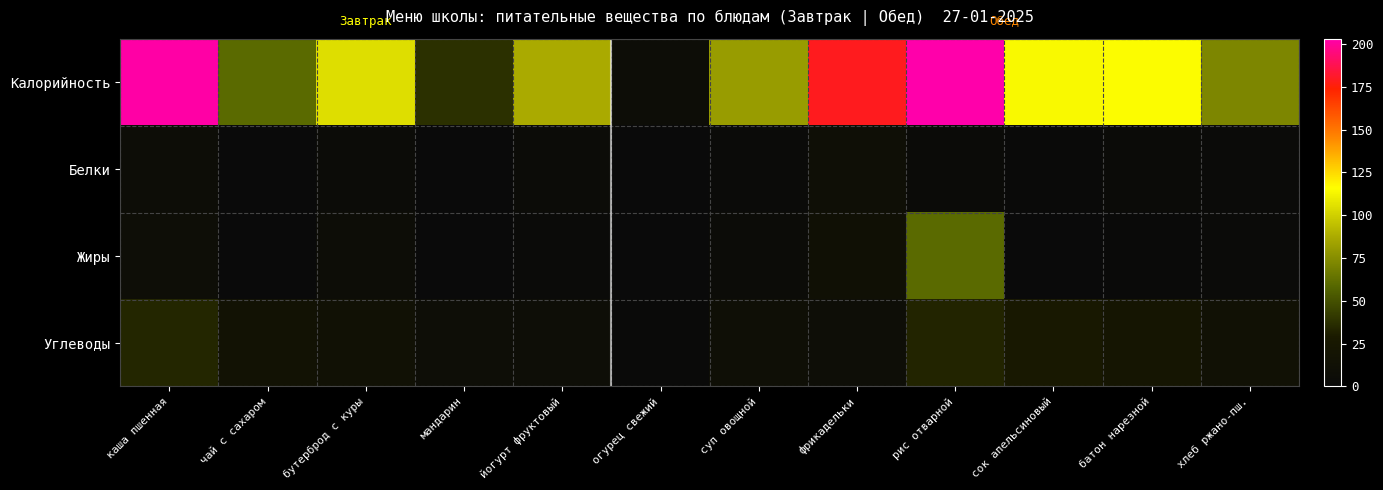

What is the total value across all series at сок апельсиновый?

141.1